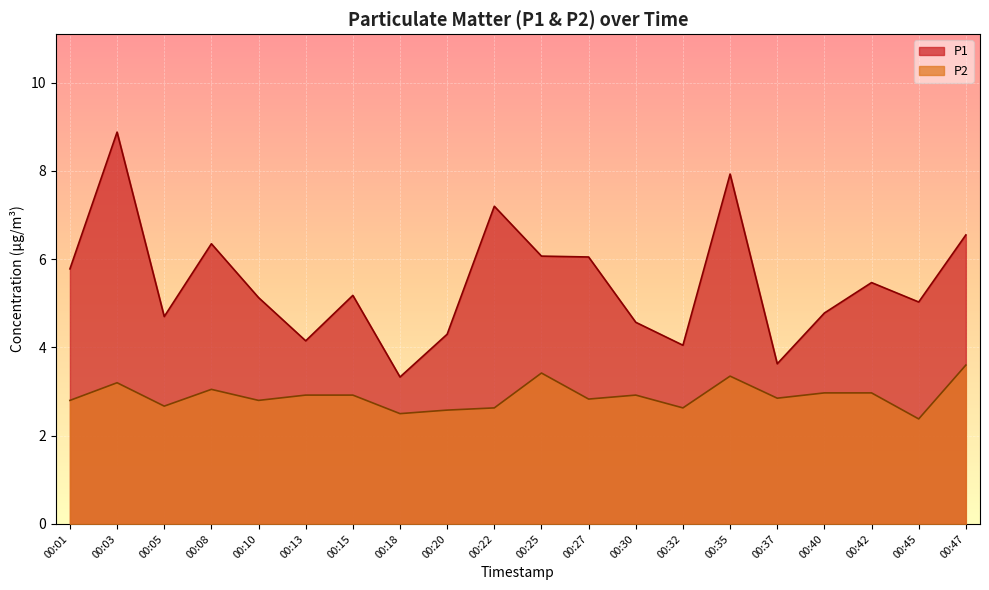

What is the sum of the P2 values at 00:42 and 00:27?

5.8